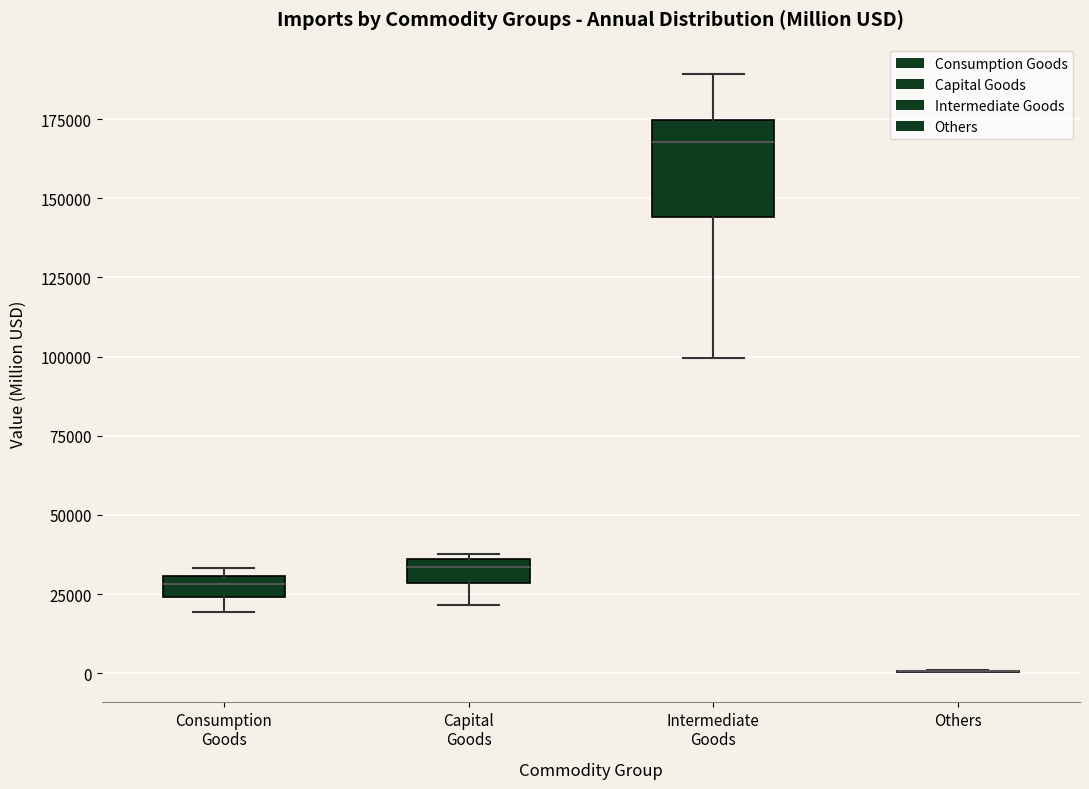

Where is the upper edge of the box for Consumption Goods on the y-axis? The values are not printed on the chart, so give them approximately, as read against the axis.

30000